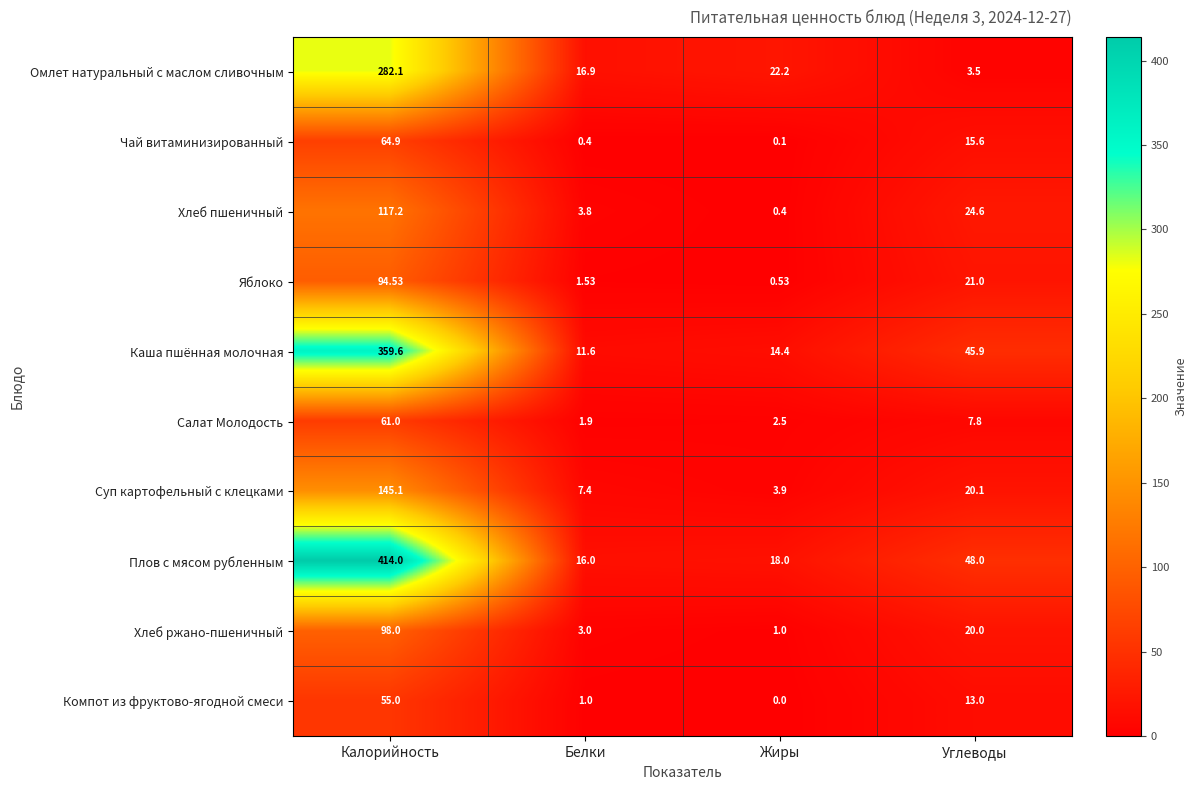

What is the total value across all series at Жиры?

63.0